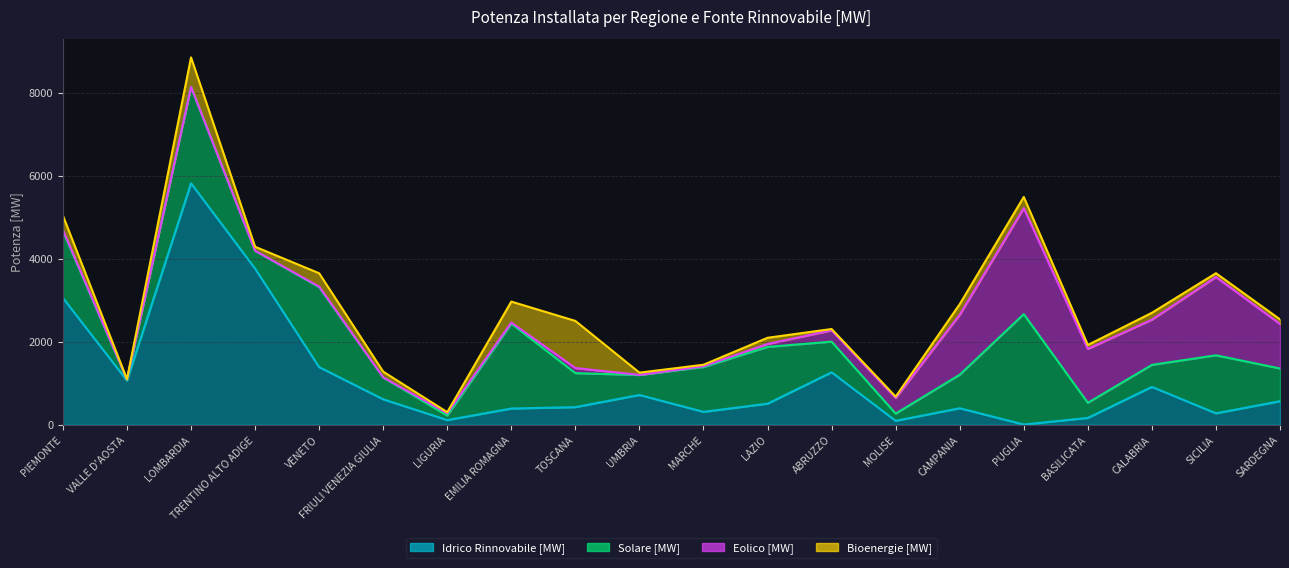

What is the sum of all Bioenergie [MW] values?

4571.0